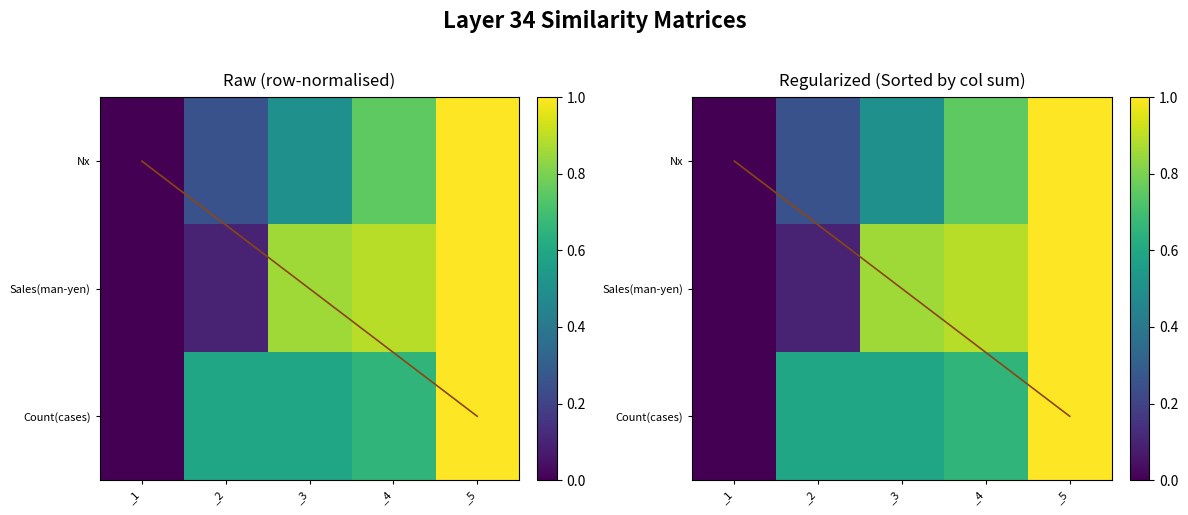

At which label does Count reach its peak?

_5